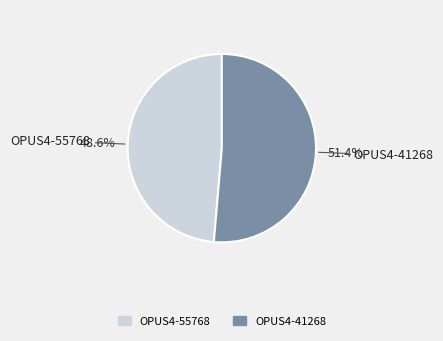

Between OPUS4-55768 and OPUS4-41268, which is larger?

OPUS4-41268